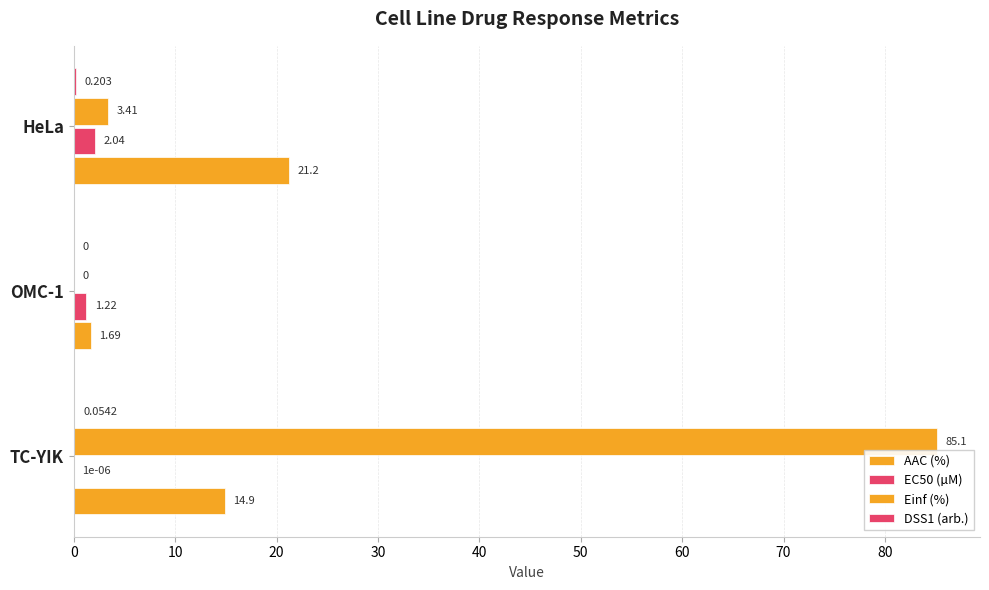

What is the value of the DSS1 (arb.) bar at the 1st from the left?

0.1